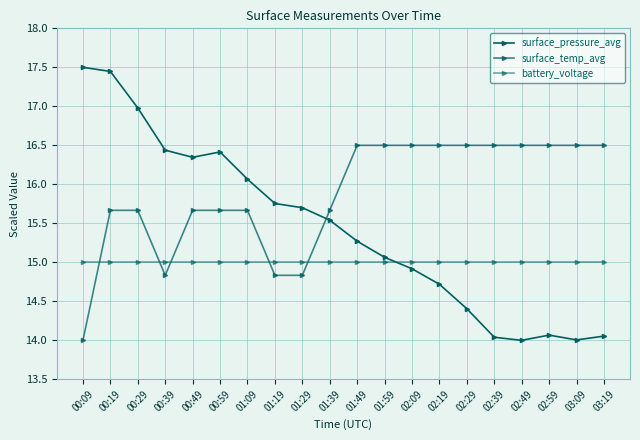

At which category does the chart reach its minimum across all series?

02:49